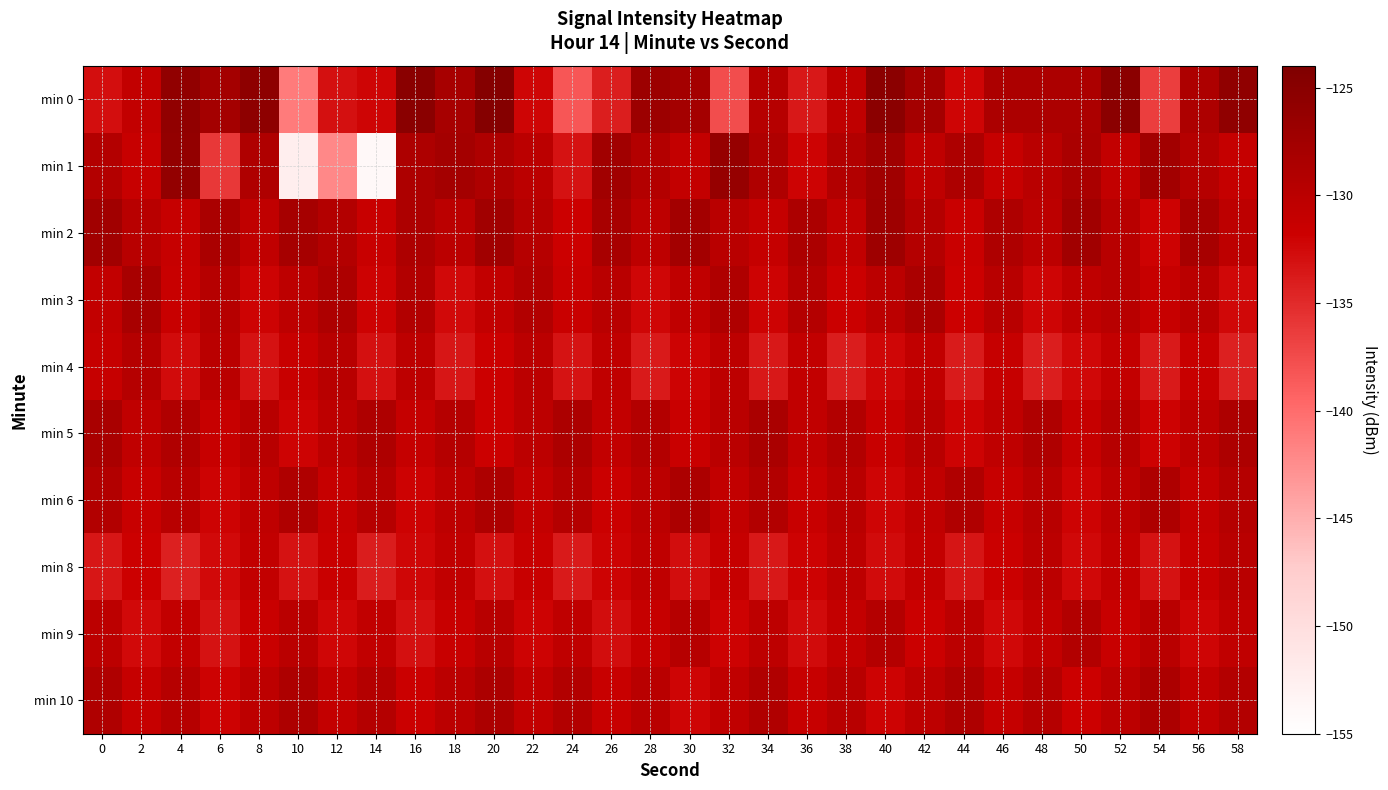

Which has a higher value, 4 or 32?

4